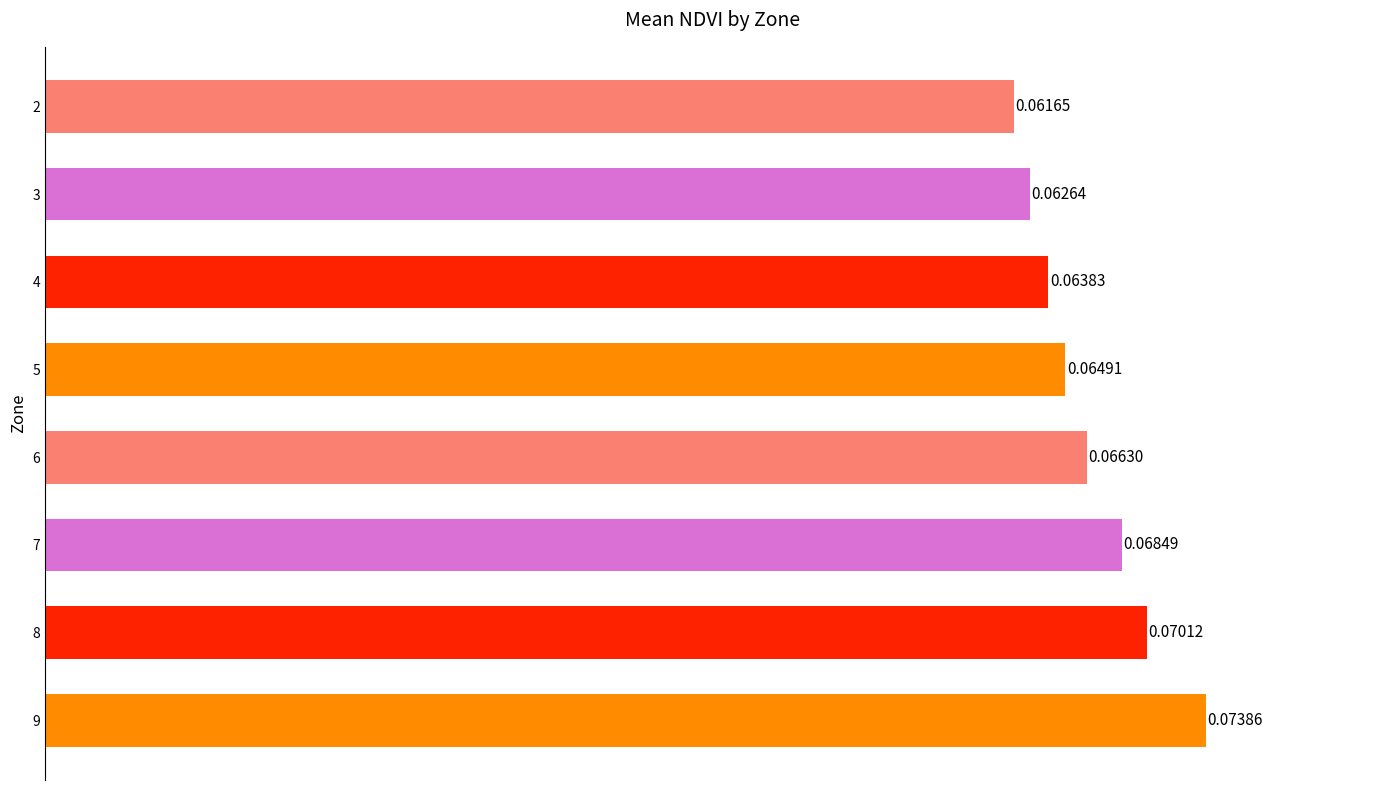

List the labels in order of value, largest first.

9, 8, 7, 6, 5, 4, 3, 2